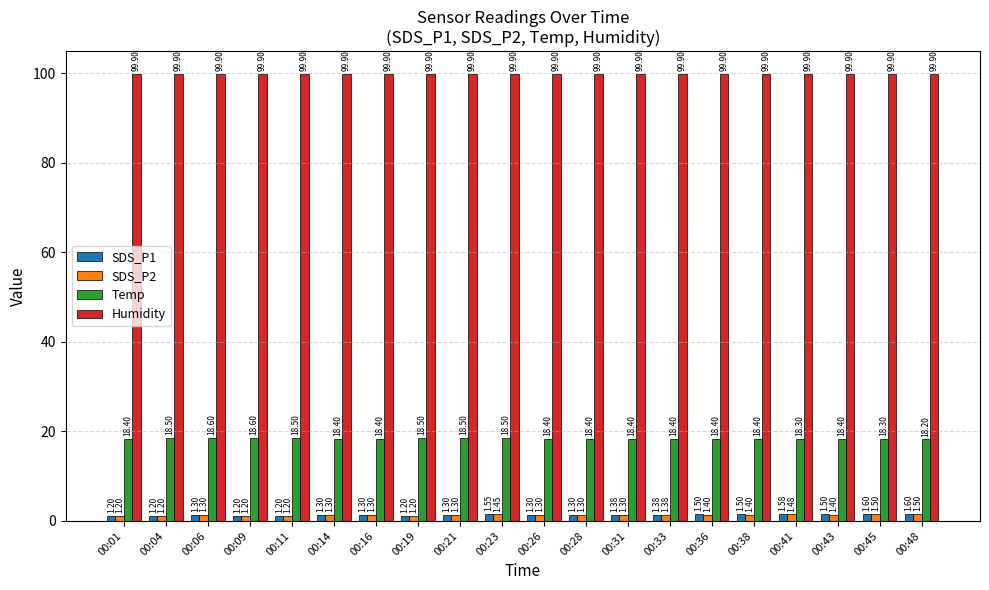

Is it true that Temp equals 18.3 at 00:41?

True